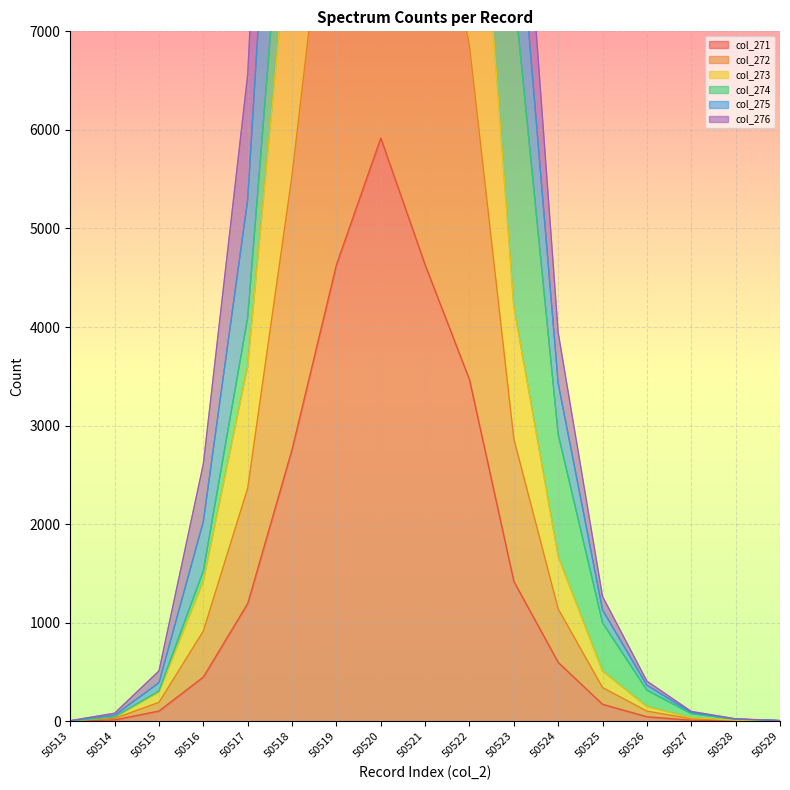

The value of col_275 at 50520 is 56510. True or false?

False